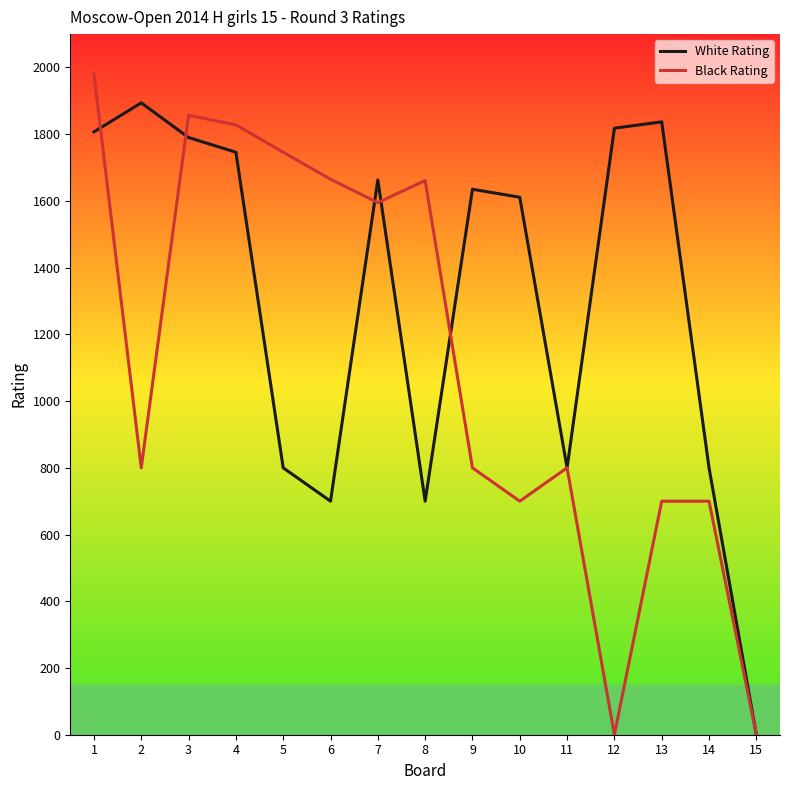

True or false: White Rating has more than 2 interior local peaks.

True